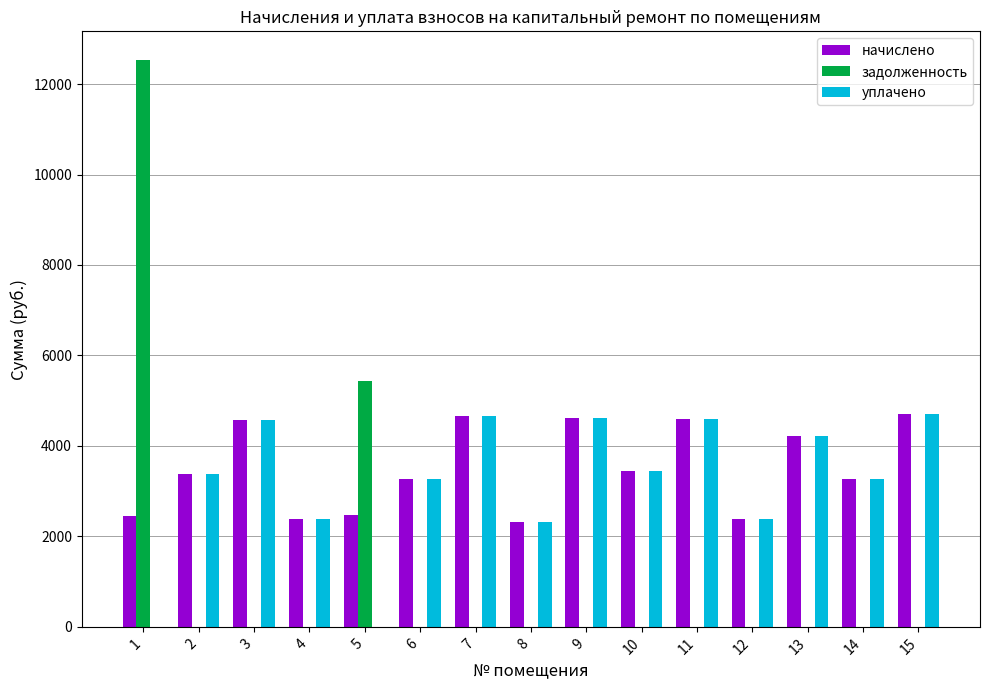

Is the value of уплачено at 9 greater than the value of начислено at 8?

Yes